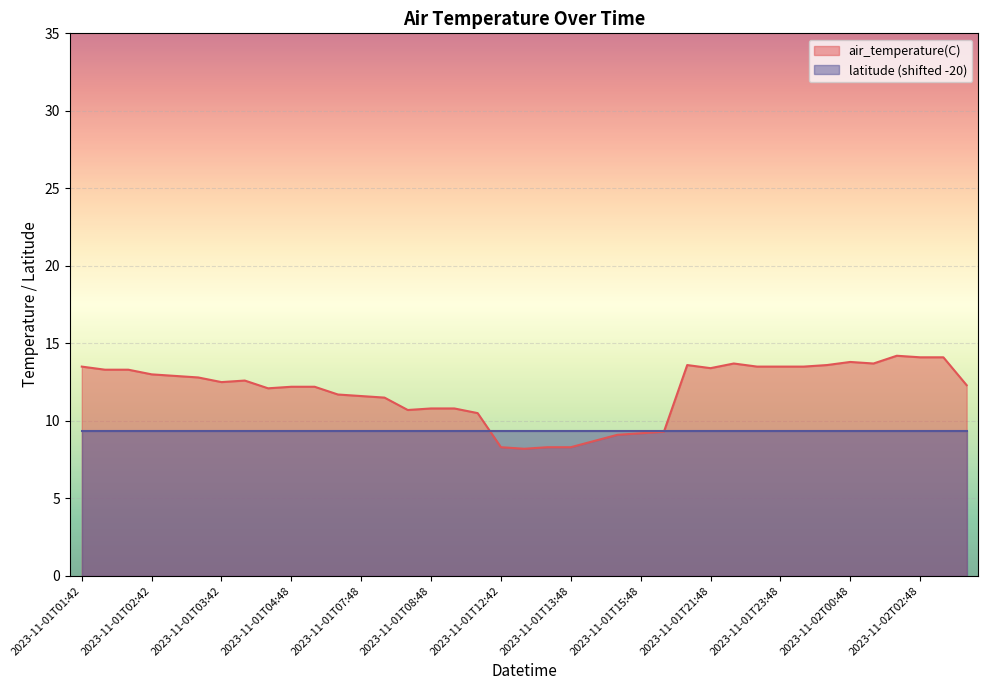

List the labels in order of value, smallest first.

2023-11-01T12:48, 2023-11-01T12:42, 2023-11-01T13:42, 2023-11-01T13:48, 2023-11-01T13:54, 2023-11-01T15:42, 2023-11-01T15:48, 2023-11-01T15:54, 2023-11-01T09:42, 2023-11-01T08:42, 2023-11-01T08:48, 2023-11-01T08:54, 2023-11-01T07:54, 2023-11-01T07:48, 2023-11-01T07:42, 2023-11-01T04:42, 2023-11-01T04:48, 2023-11-01T04:54, 2023-11-02T06:42, 2023-11-01T03:42, 2023-11-01T03:48, 2023-11-01T02:54, 2023-11-01T02:48, 2023-11-01T02:42, 2023-11-01T01:48, 2023-11-01T01:54, 2023-11-01T21:48, 2023-11-01T01:42, 2023-11-01T23:42, 2023-11-01T23:48, 2023-11-01T23:54, 2023-11-01T21:42, 2023-11-02T00:42, 2023-11-01T21:54, 2023-11-02T00:54, 2023-11-02T00:48, 2023-11-02T02:48, 2023-11-02T02:54, 2023-11-02T02:42